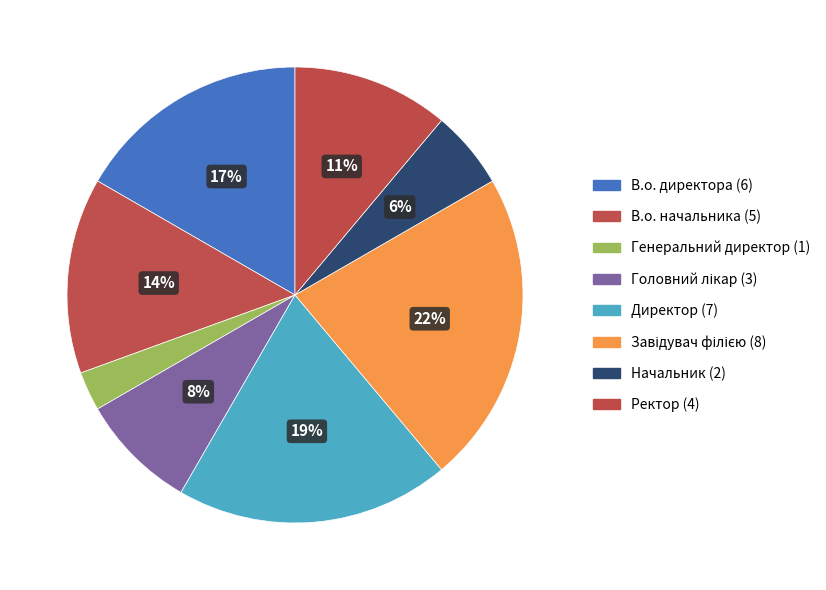

How many segments does this pie chart have?

8